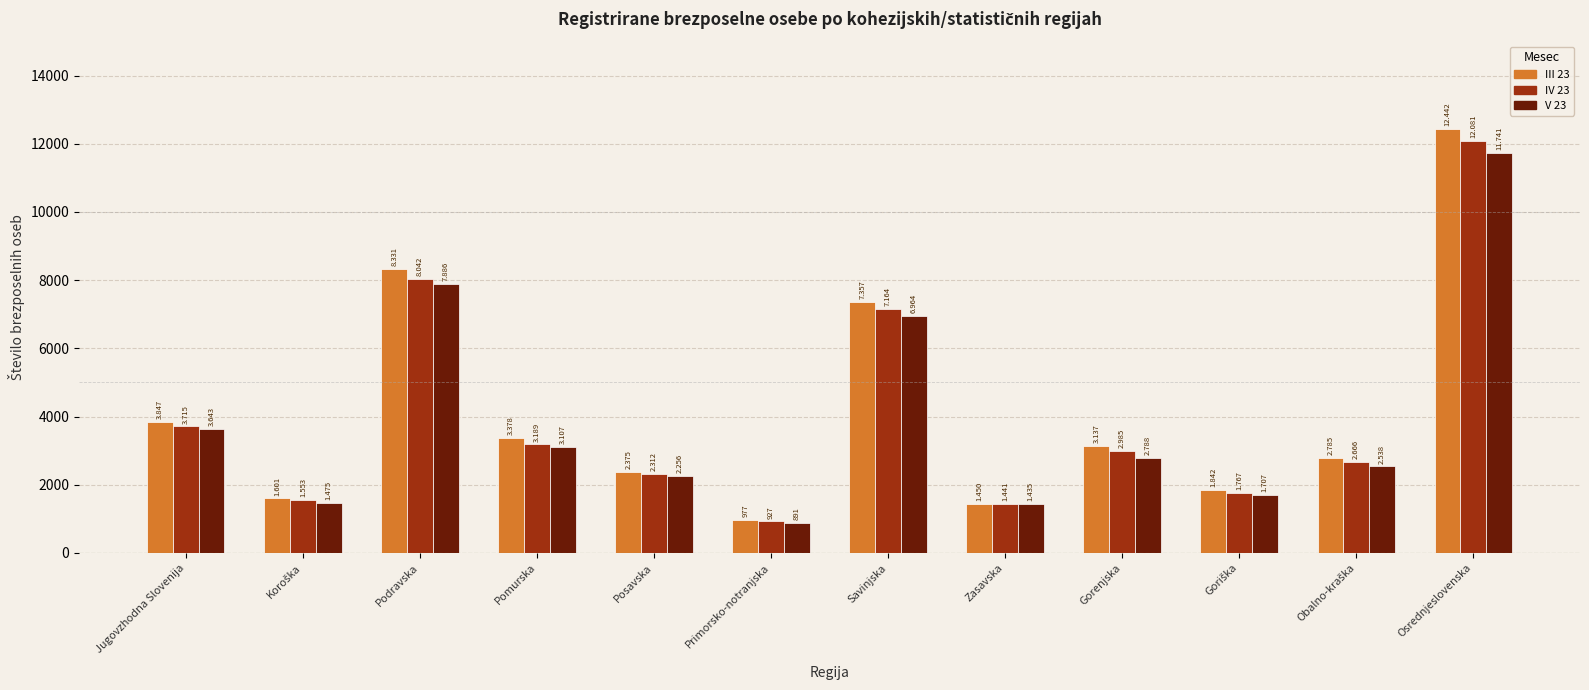

What position from the right is Zasavska?

5